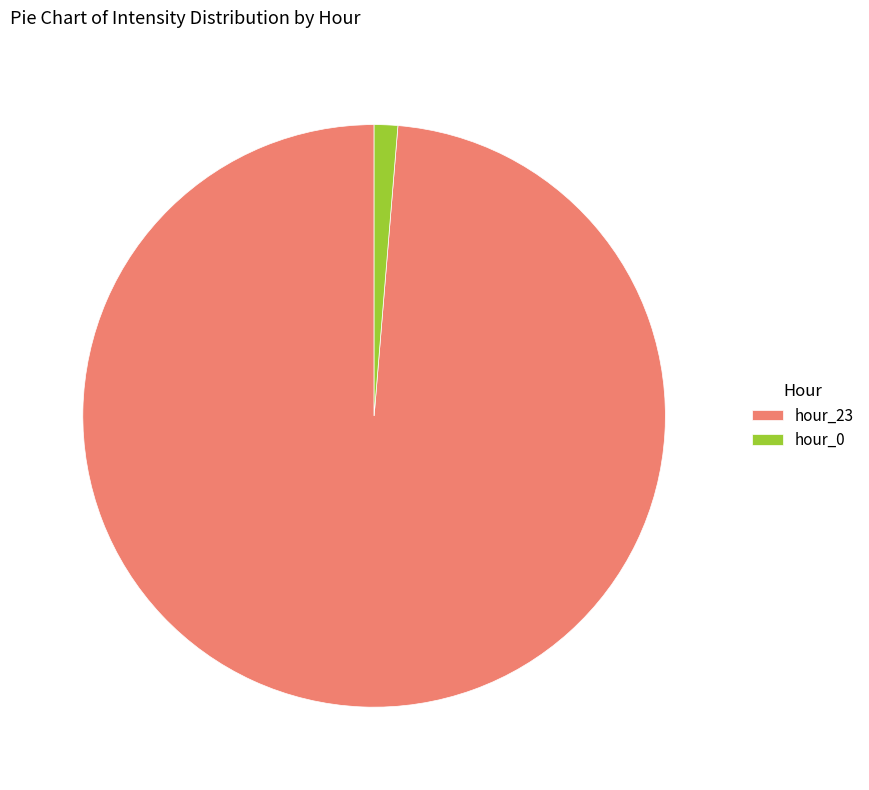

Rank the categories by value from lowest to highest.

hour_0, hour_23